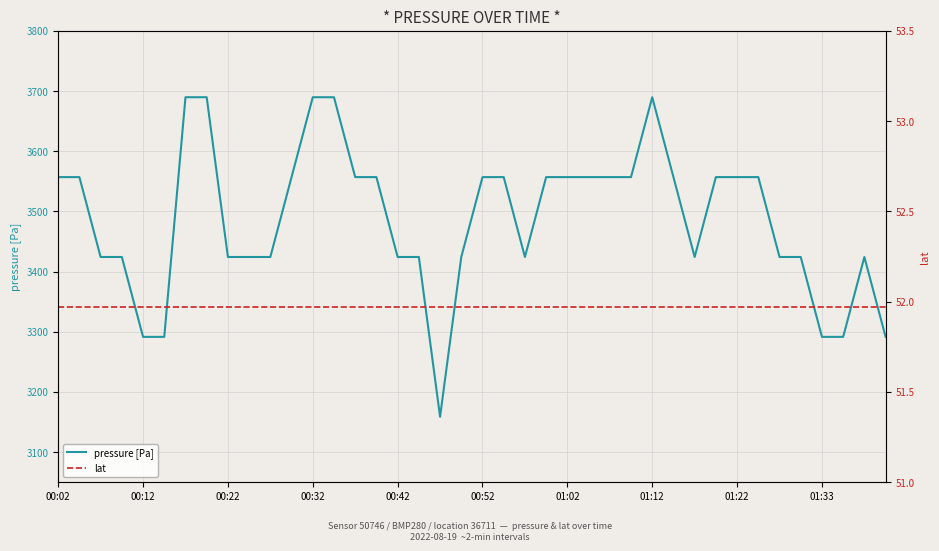

What position from the right is 29?

11